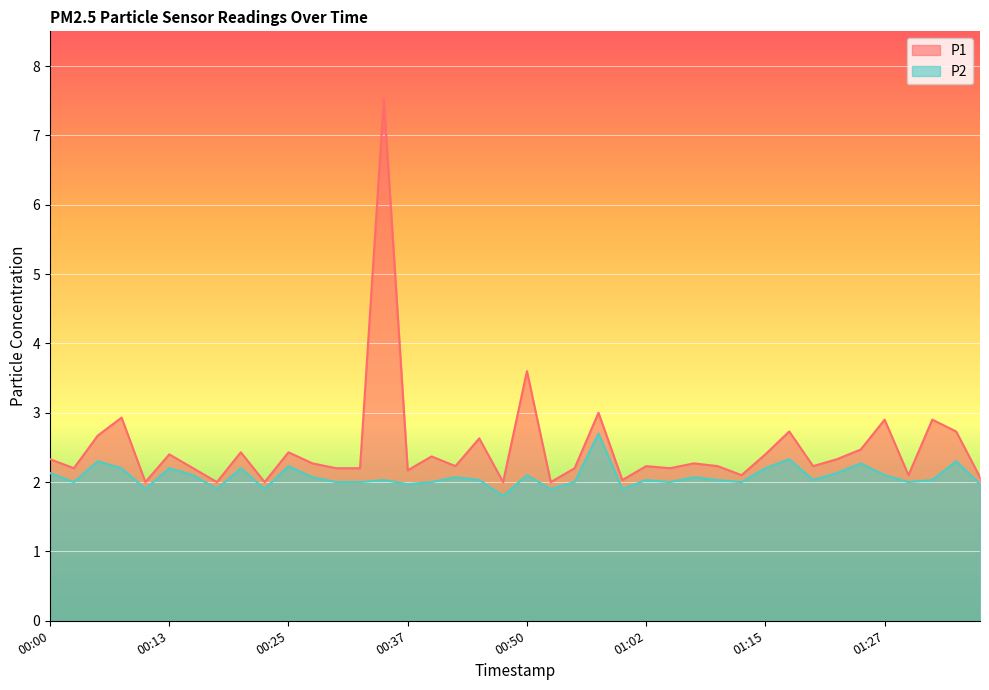

What is the total value across all series at 00:15?

4.3